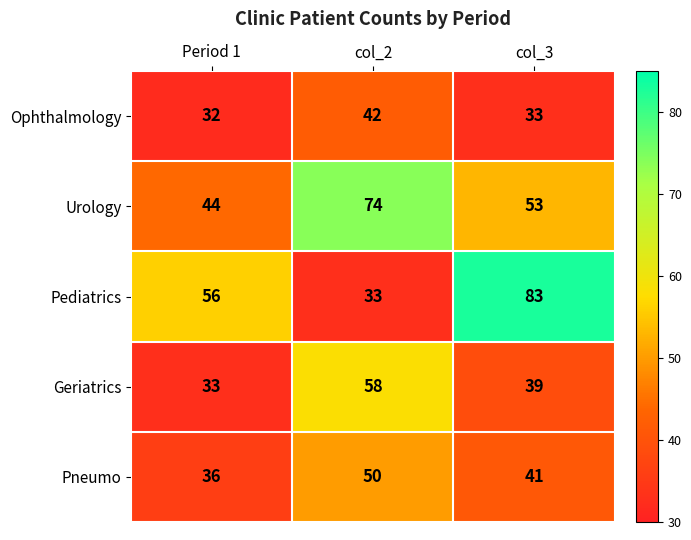

Which series has the largest range (max minus min)?

Pediatrics